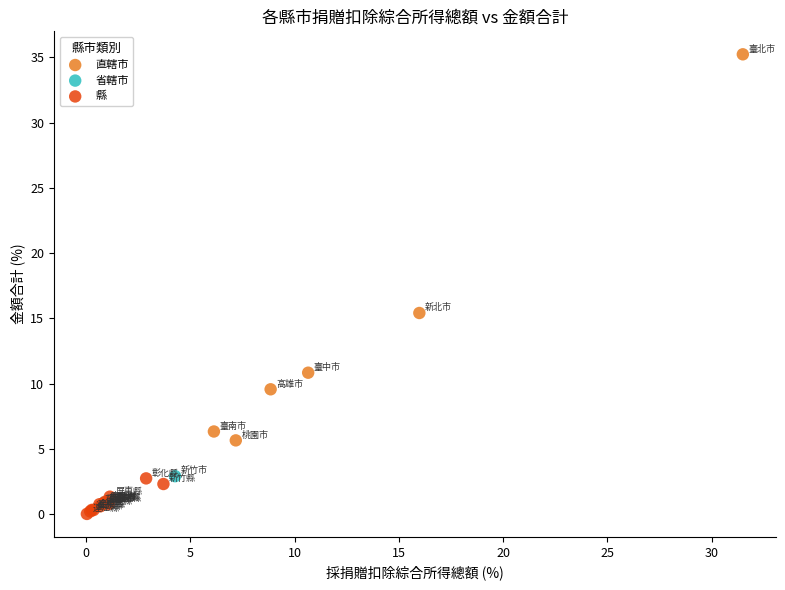

Which series has the largest Y range (max minus min)?

直轄市